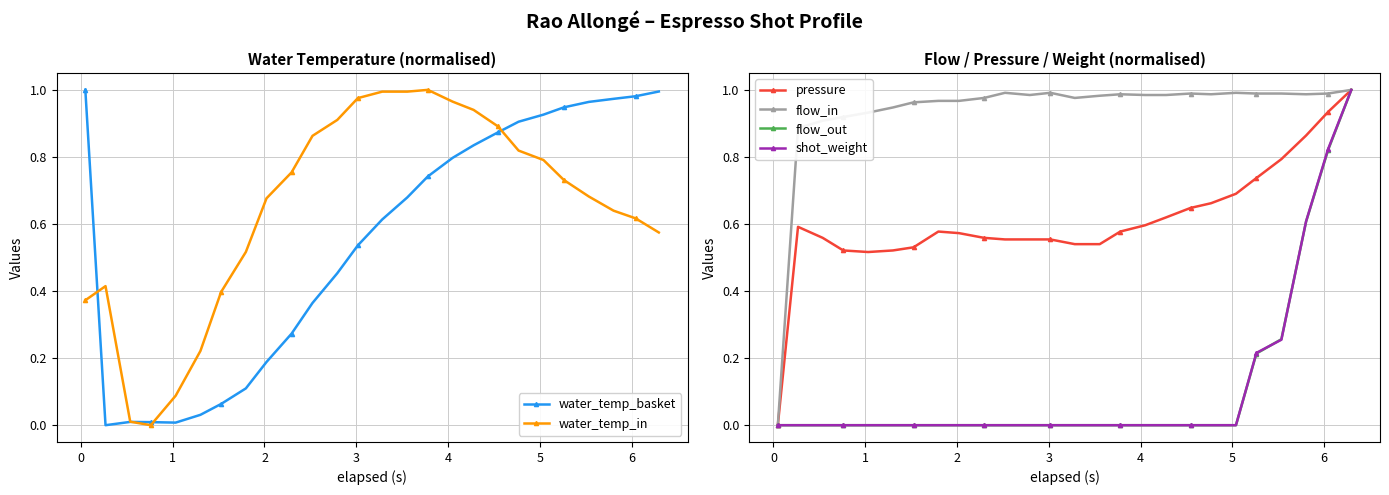

True or false: water_temp_in has more than 1 interior local peaks.

True